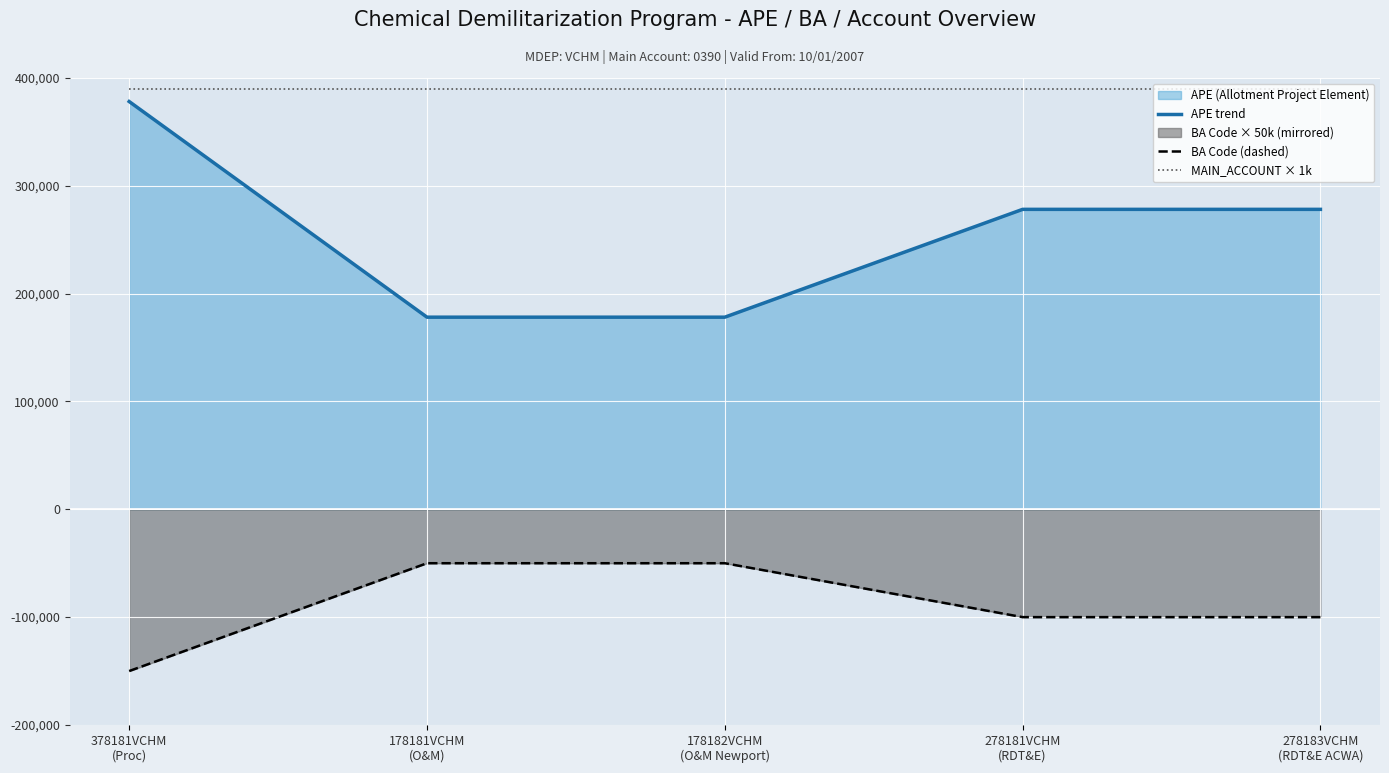

What is the minimum value for BA Code (dashed)?

-150000